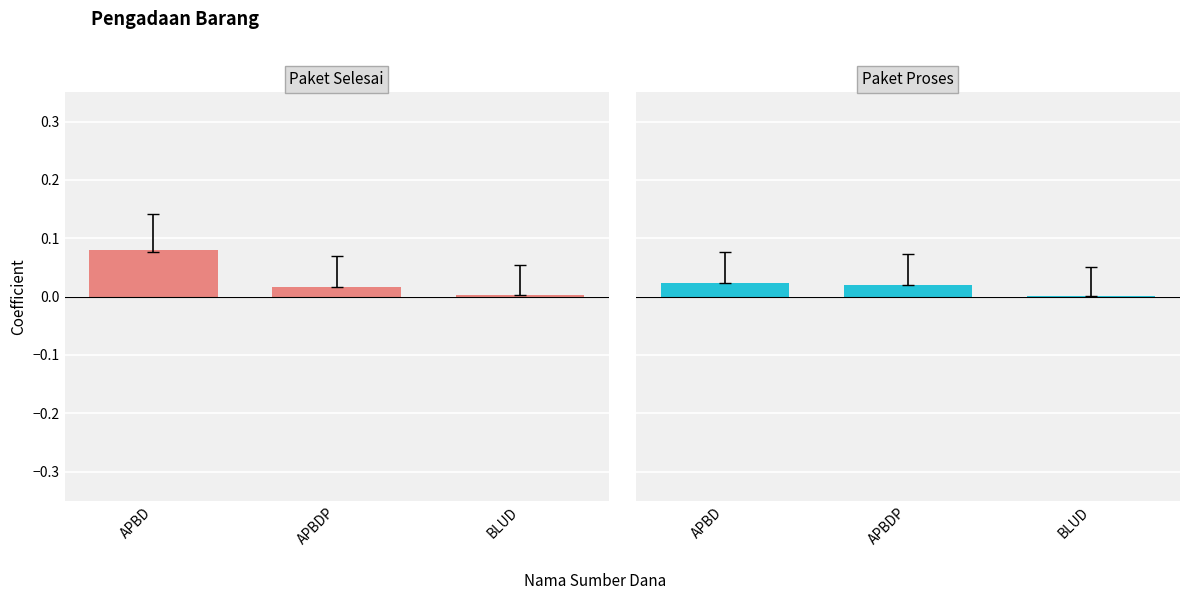

Reading right to left, what are all the values shown in this chart?

Total Harga (Paket Selesai): 0.0	0.0	0.1
Total Harga (Paket Proses): 0.0	0.0	0.0